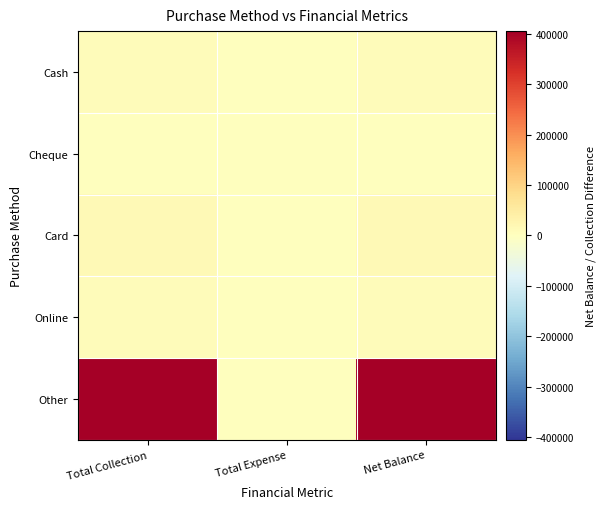

Which has a higher value, Total Expense or Net Balance?

Net Balance